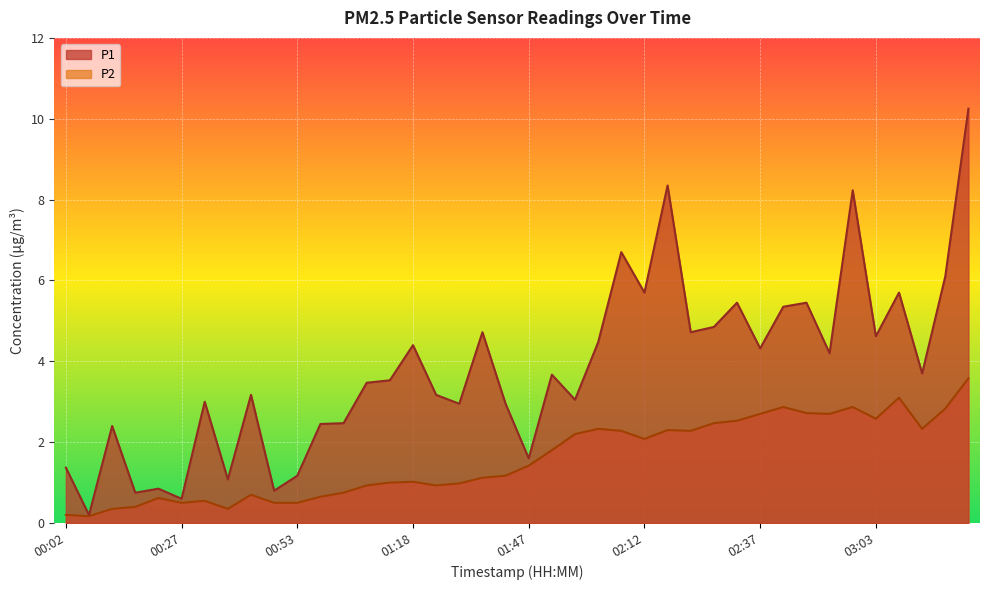

How many values in the P1 series exceed 3?

25